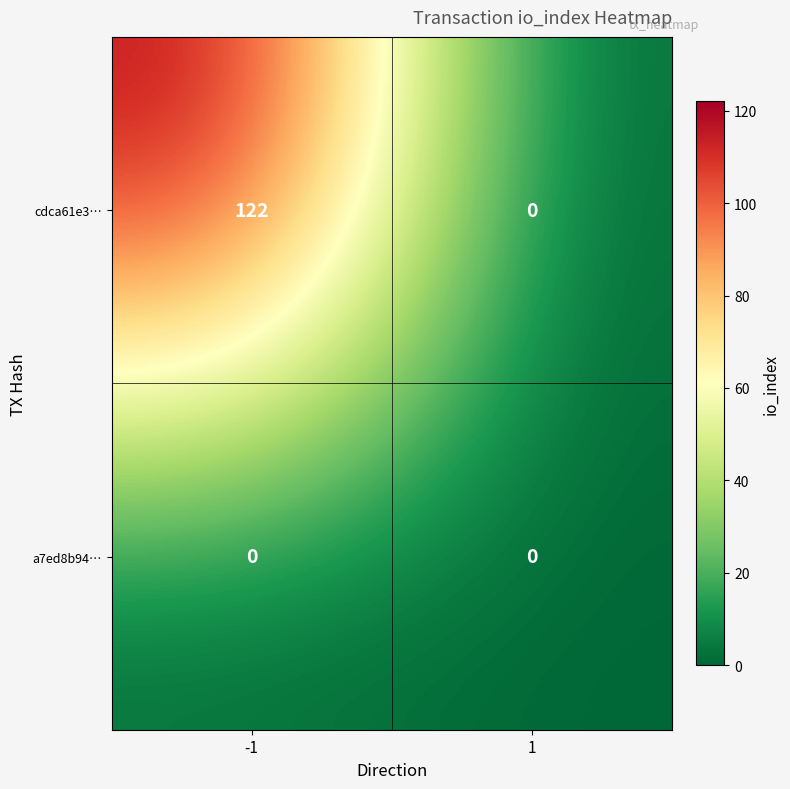

Reading right to left, transcribe all the data shown in this chart.

cdca61e3…: 1=0	-1=122
a7ed8b94…: 1=0	-1=0